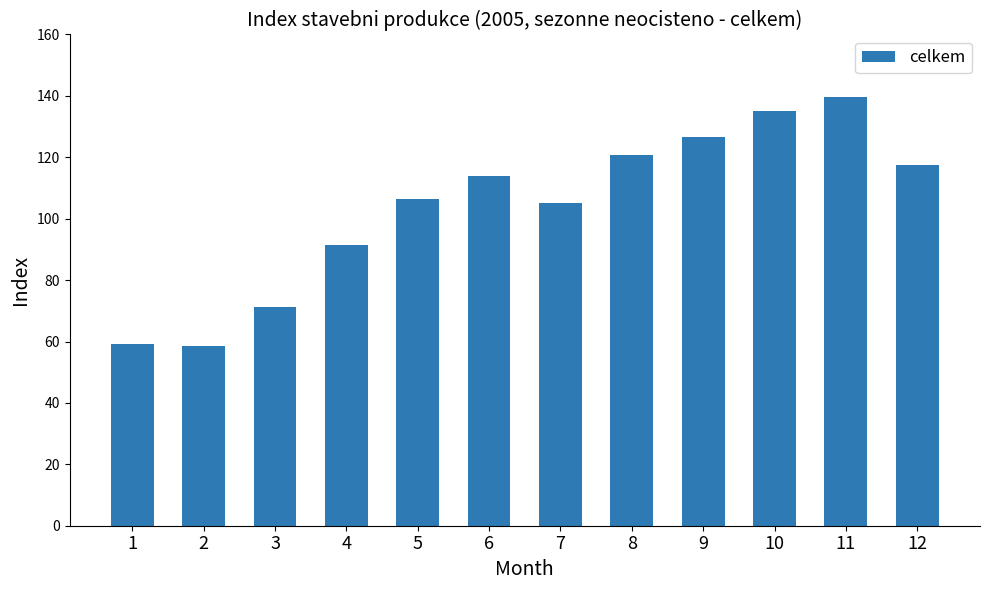

What is the value of the 1st bar from the left?

59.1